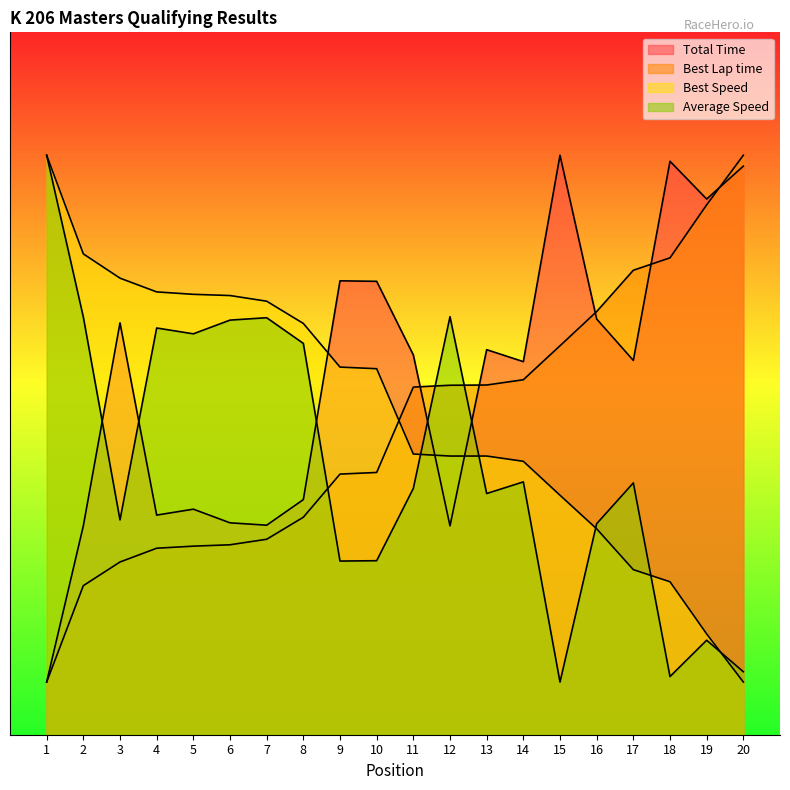

List the series in order of their overall mean, highest first.

Total Time, Best Speed, Best Lap time, Average Speed